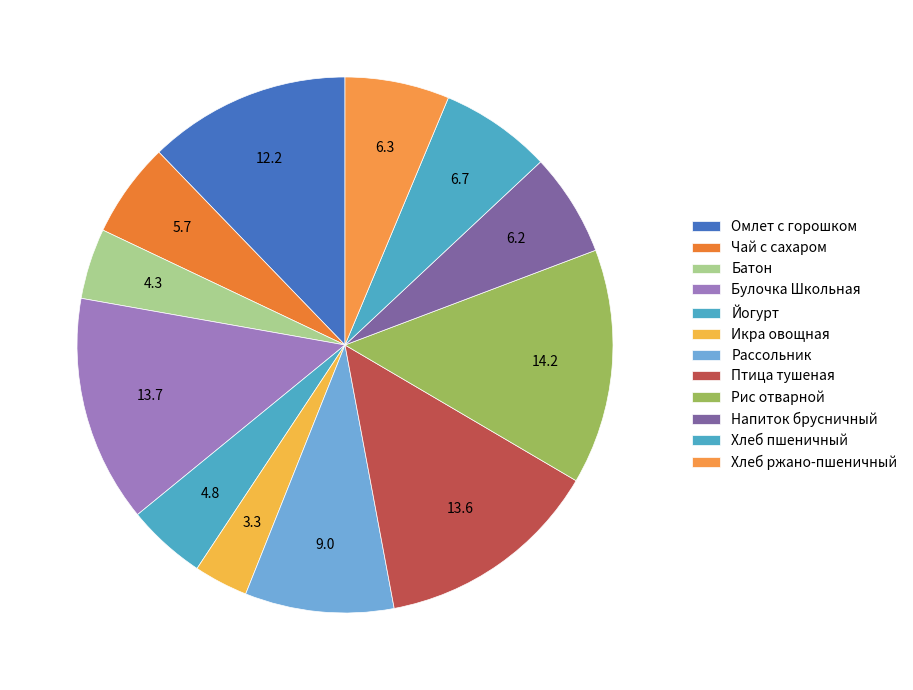

To the nearest percent, what is the combined percentage of Птица тушеная and Хлеб пшеничный?

20%